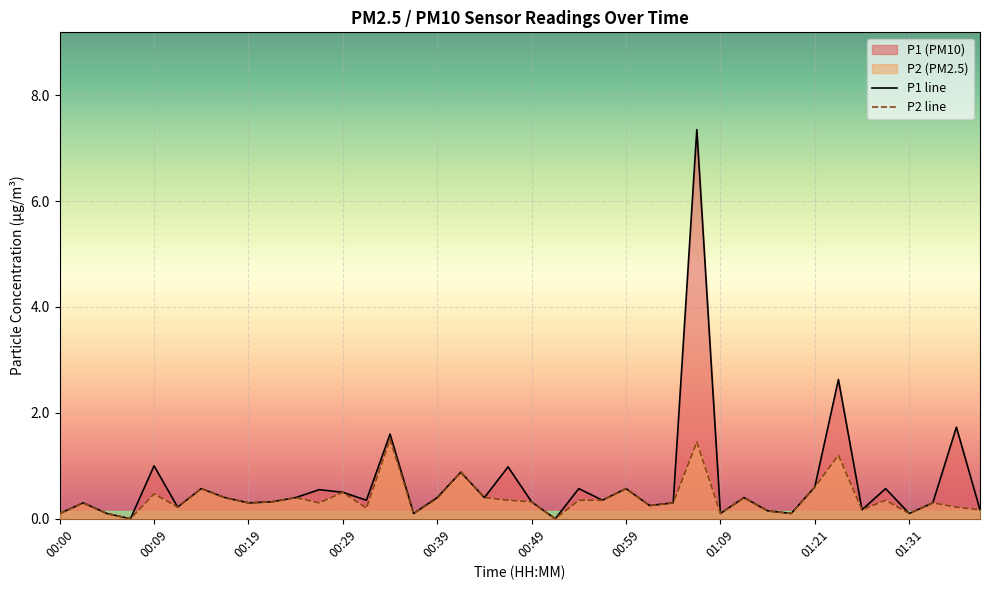

List the series in order of their peak value, lowest first.

P2 line, P1 line